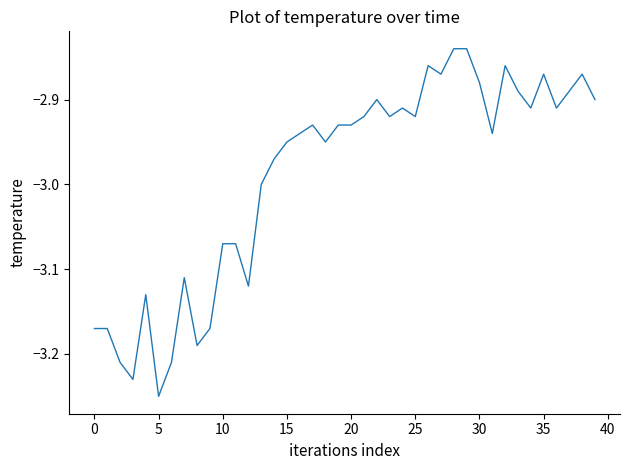

What is the difference between the maximum and minimum values?

0.4